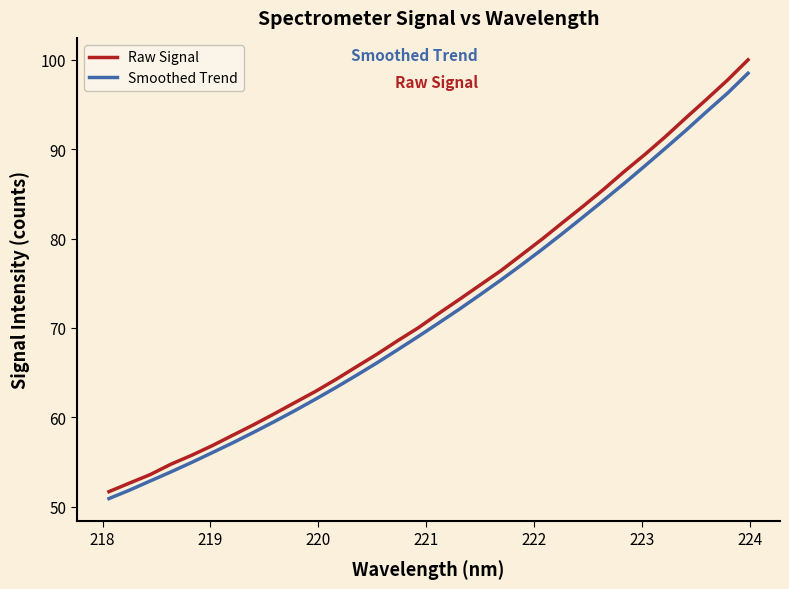

What is the lowest value of the Smoothed Trend series?

50.9